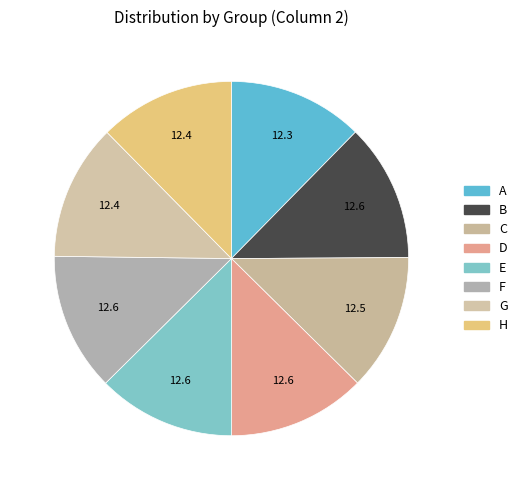

How many segments does this pie chart have?

8